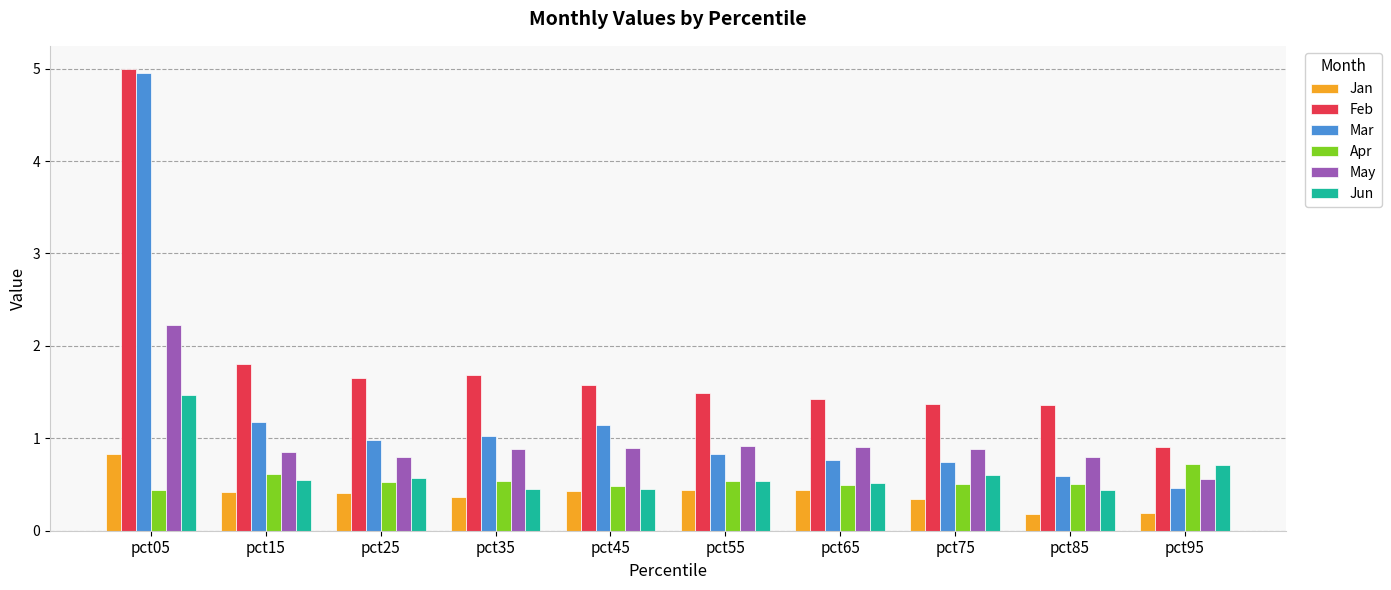

How many values in the Feb series are below 1?

1